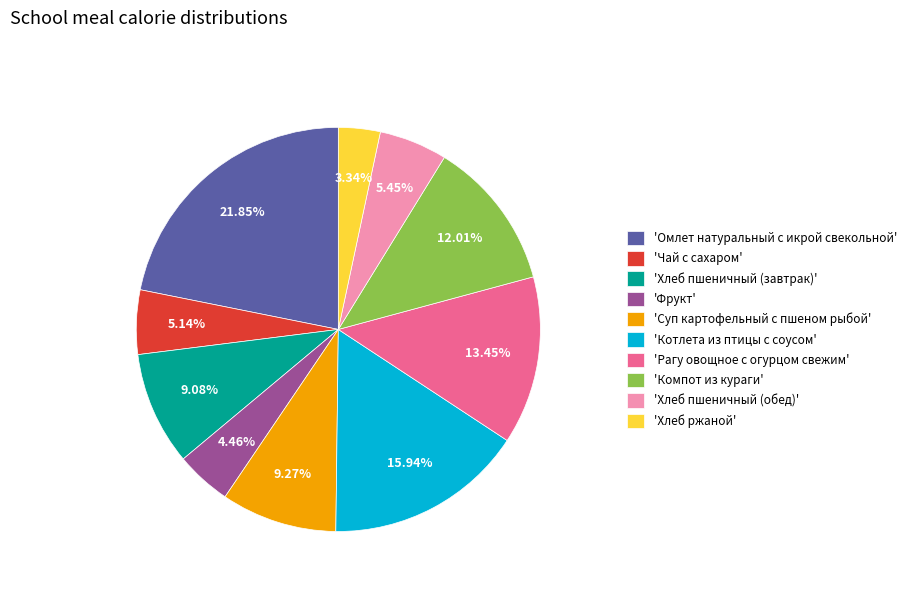

Does 'Фрукт' represent more than half of the total?

No